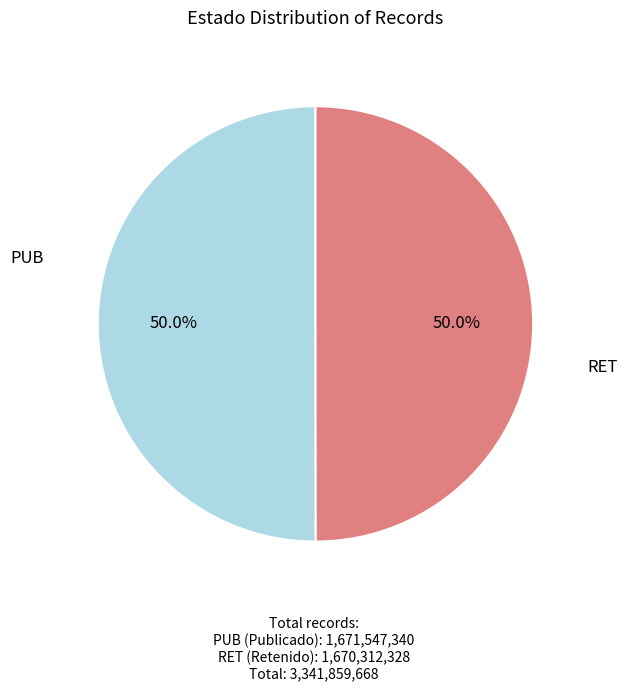

The PUB slice represents 50% of the pie. True or false?

True